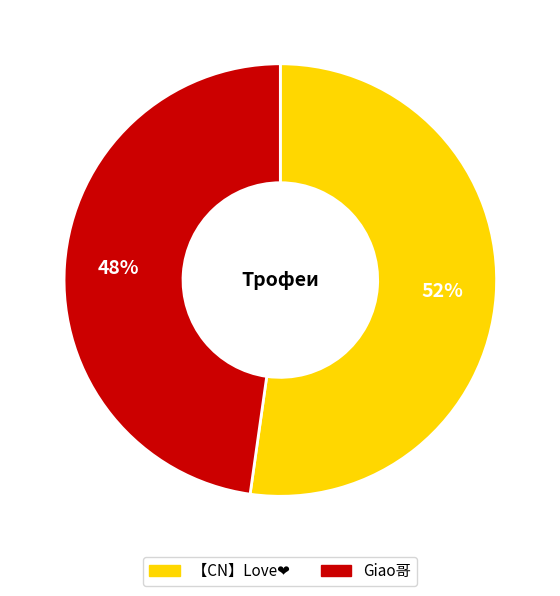

The Giao哥 slice represents 53% of the pie. True or false?

False